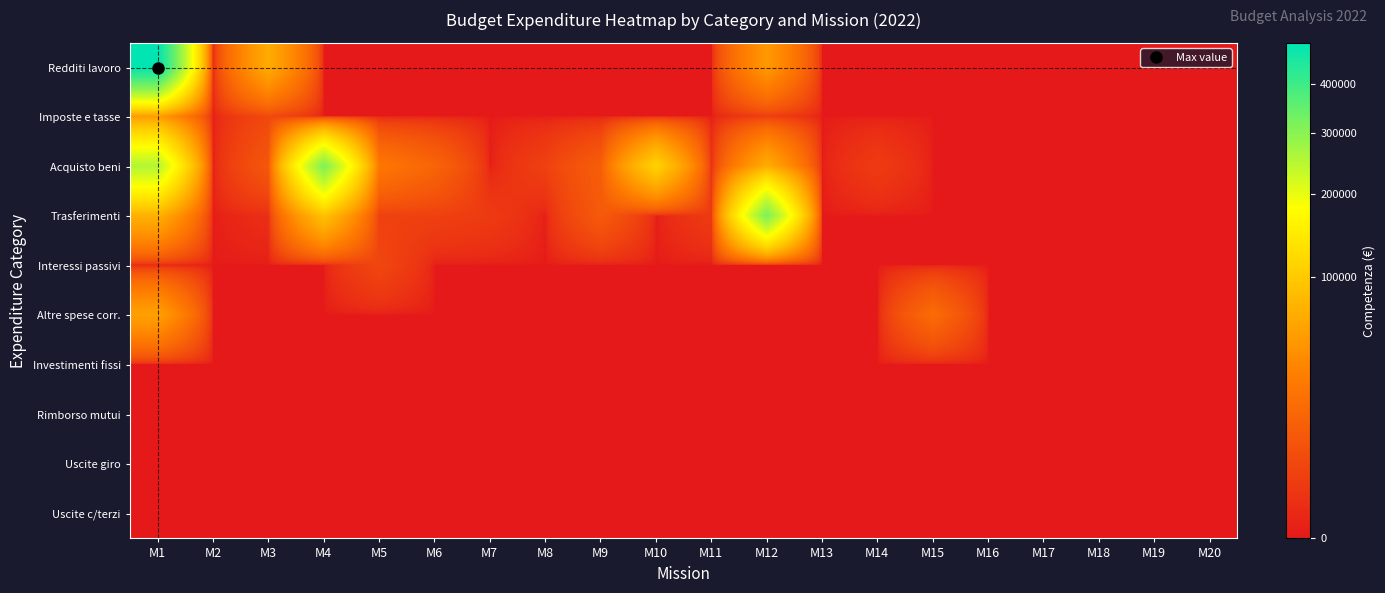

Which label corresponds to the smallest value in the chart?

M2